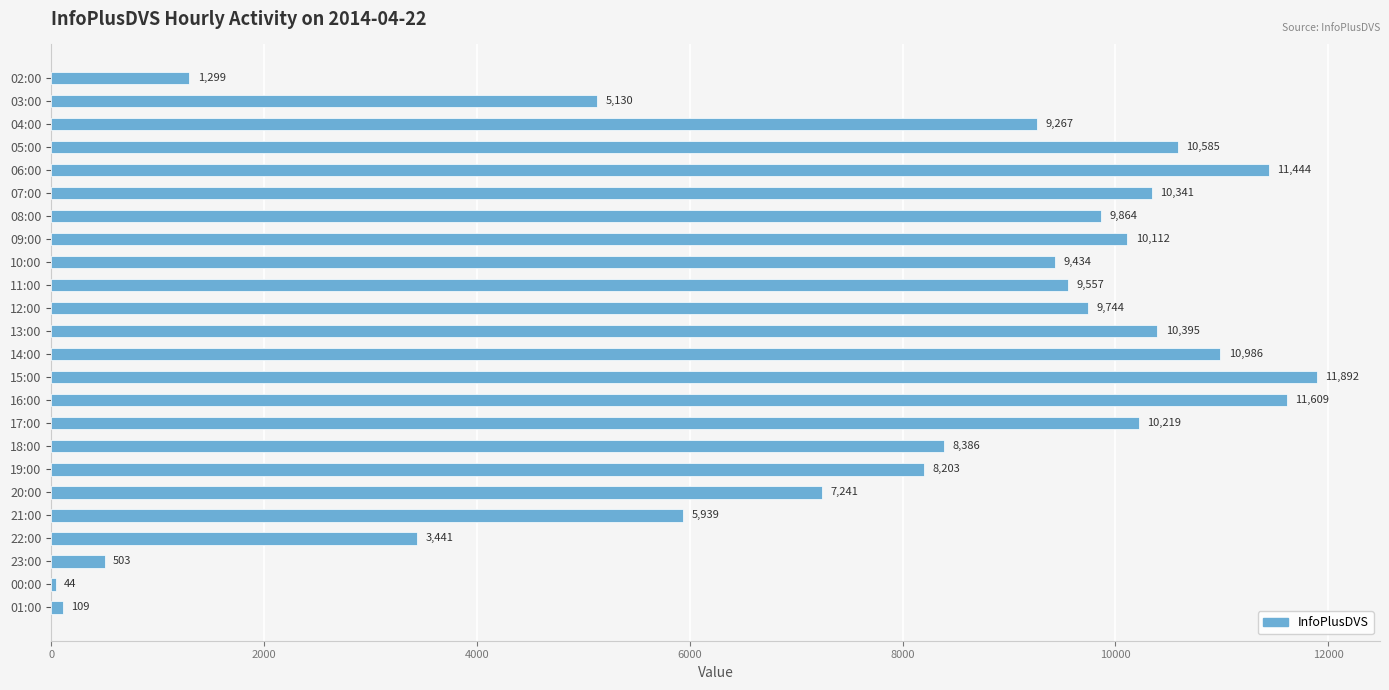

Reading top to bottom, what are all the values shown in this chart?

1299	5130	9267	10585	11444	10341	9864	10112	9434	9557	9744	10395	10986	11892	11609	10219	8386	8203	7241	5939	3441	503	44	109